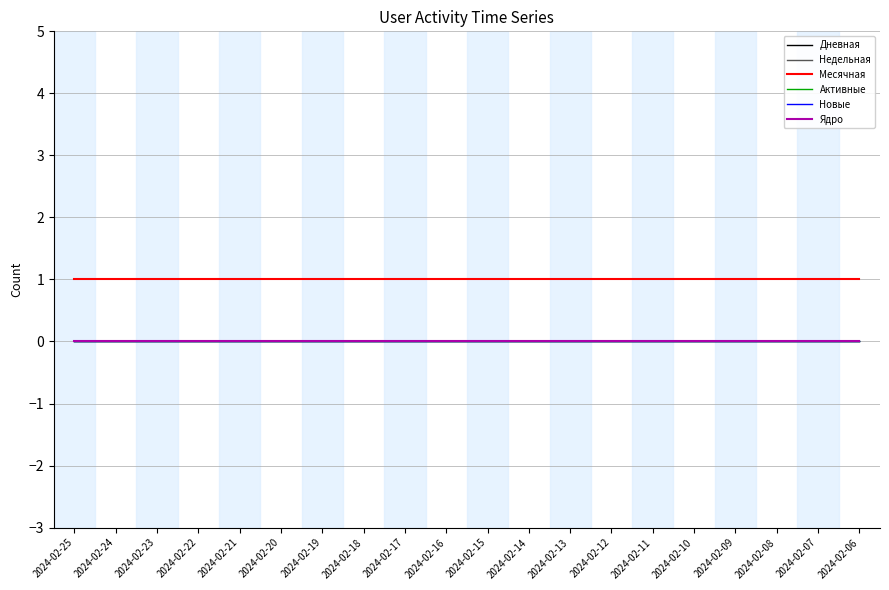

Does the chart have visible grid lines?

Yes